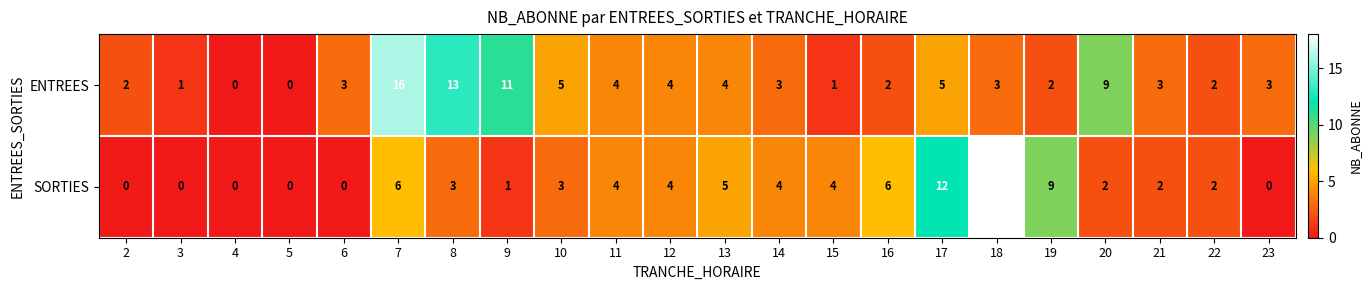

Which series has the widest spread of values?

SORTIES